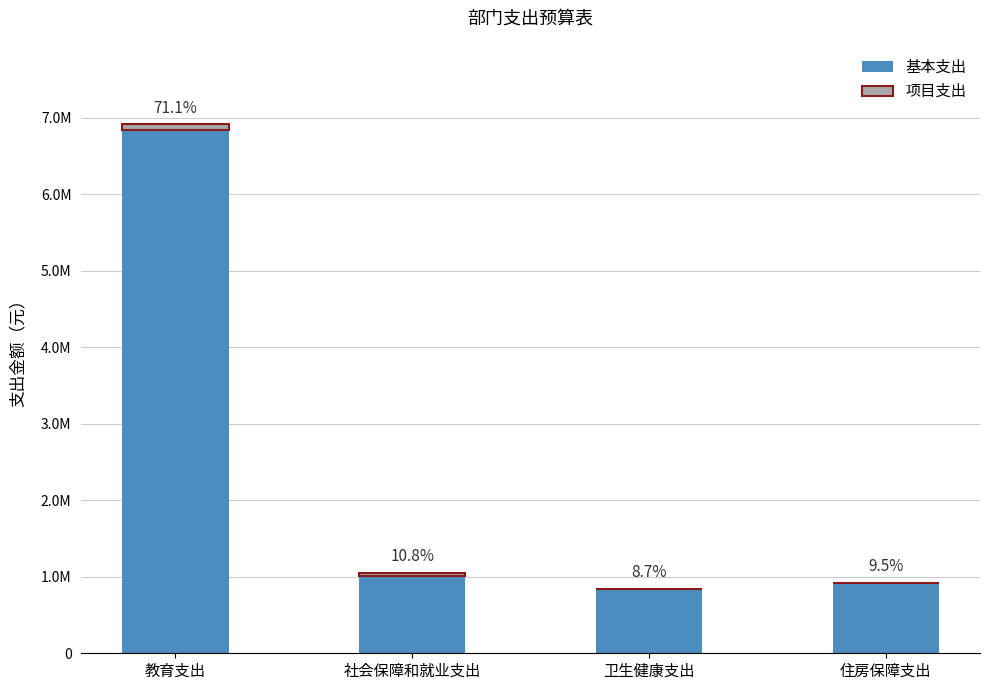

Are the bars horizontal?

No